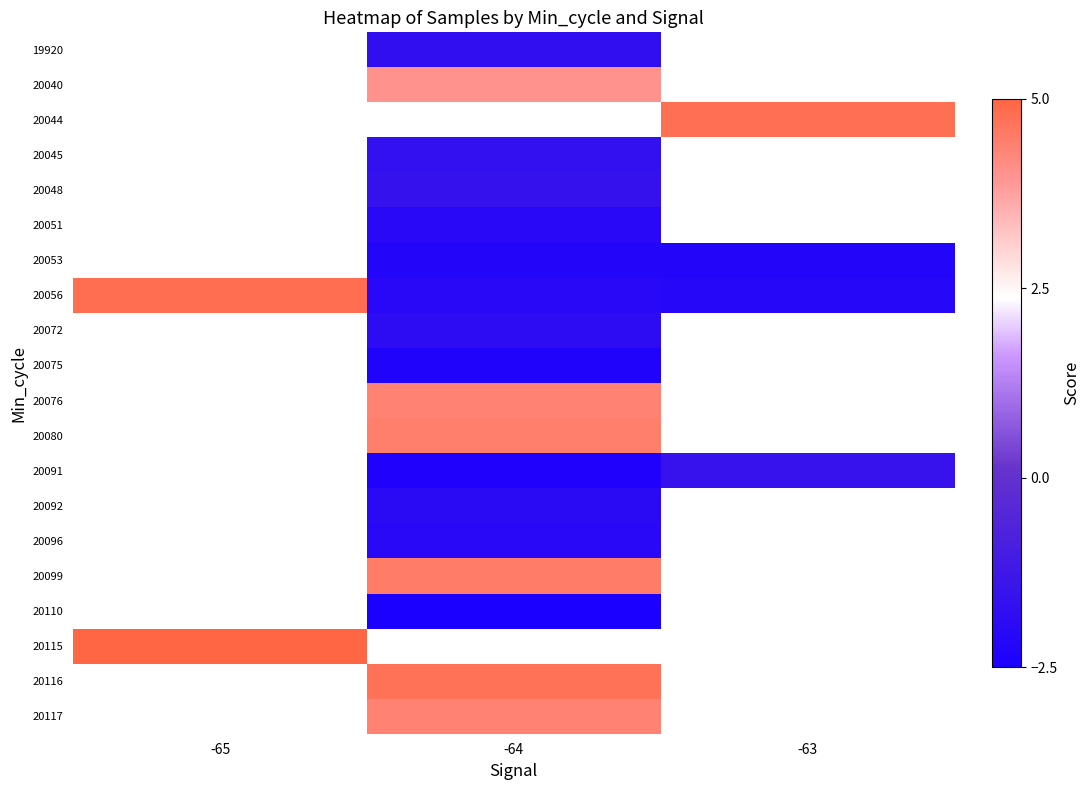

How many data points does each series have?

3